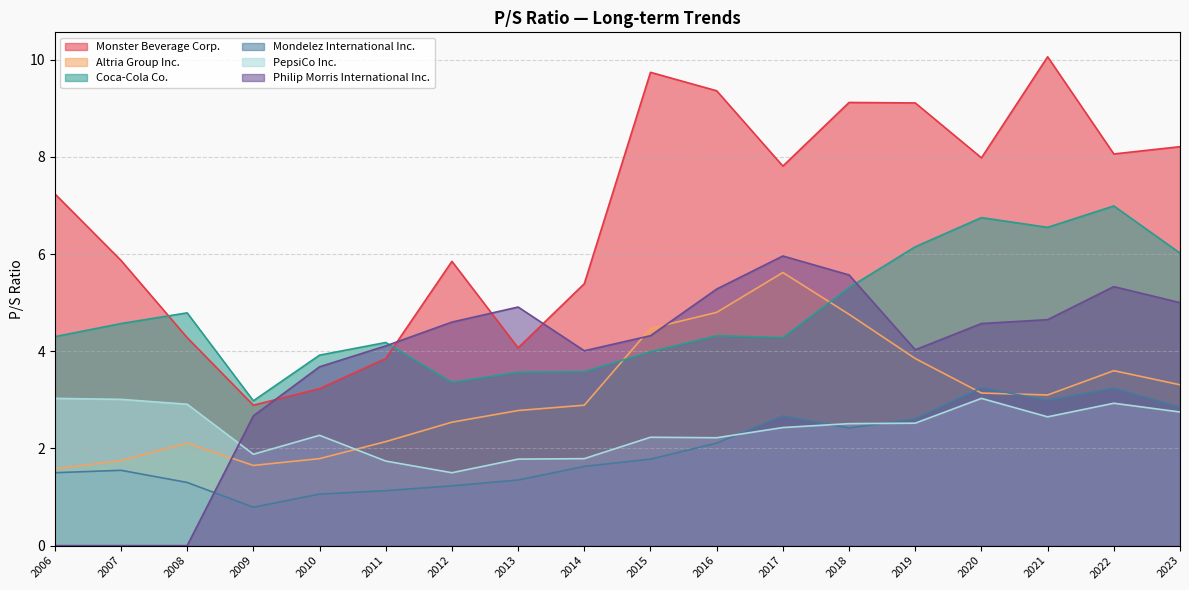

What is the highest value of the Mondelez International Inc. series?

3.2